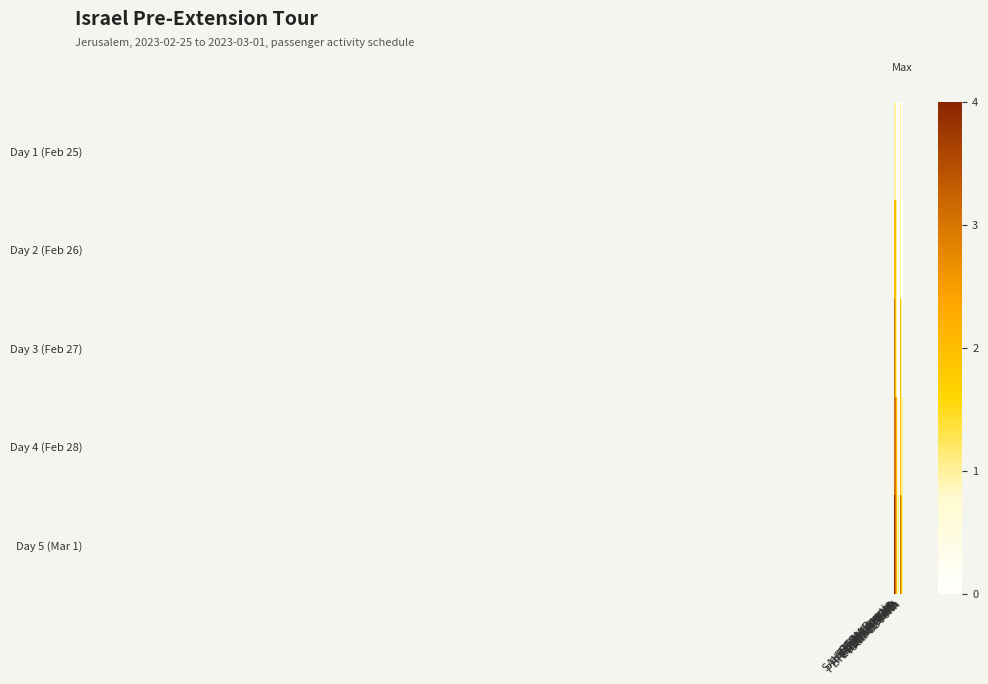

List the series in order of their peak value, lowest first.

Day 1 (Feb 25), Day 2 (Feb 26), Day 3 (Feb 27), Day 4 (Feb 28), Day 5 (Mar 1)